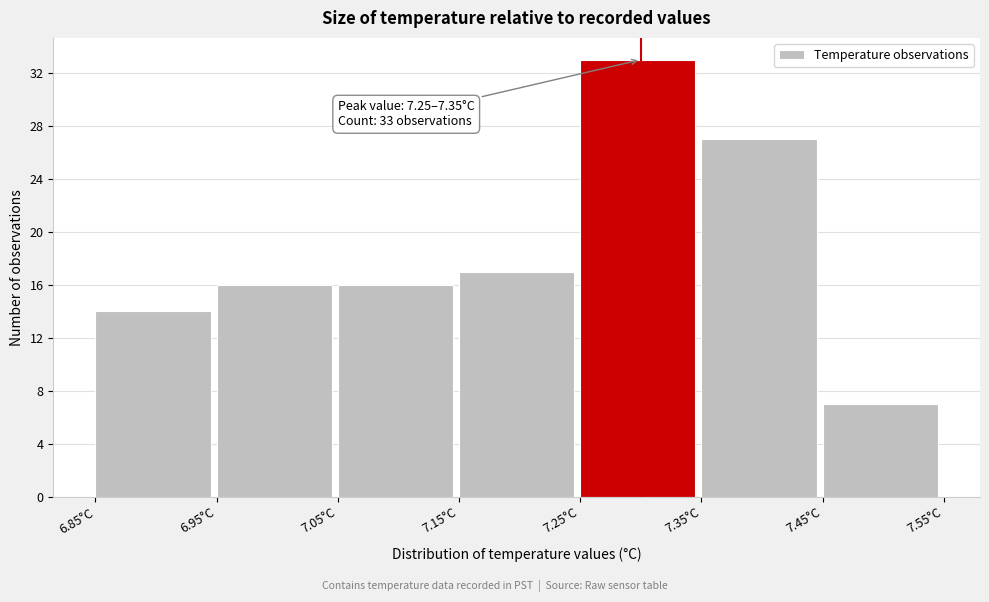

Which range on the x-axis has the tallest bar?

7.25 to 7.35